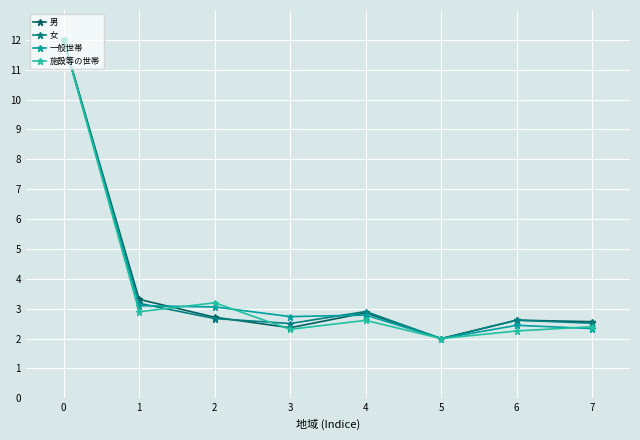

Where is the first local minimum for 男?

3